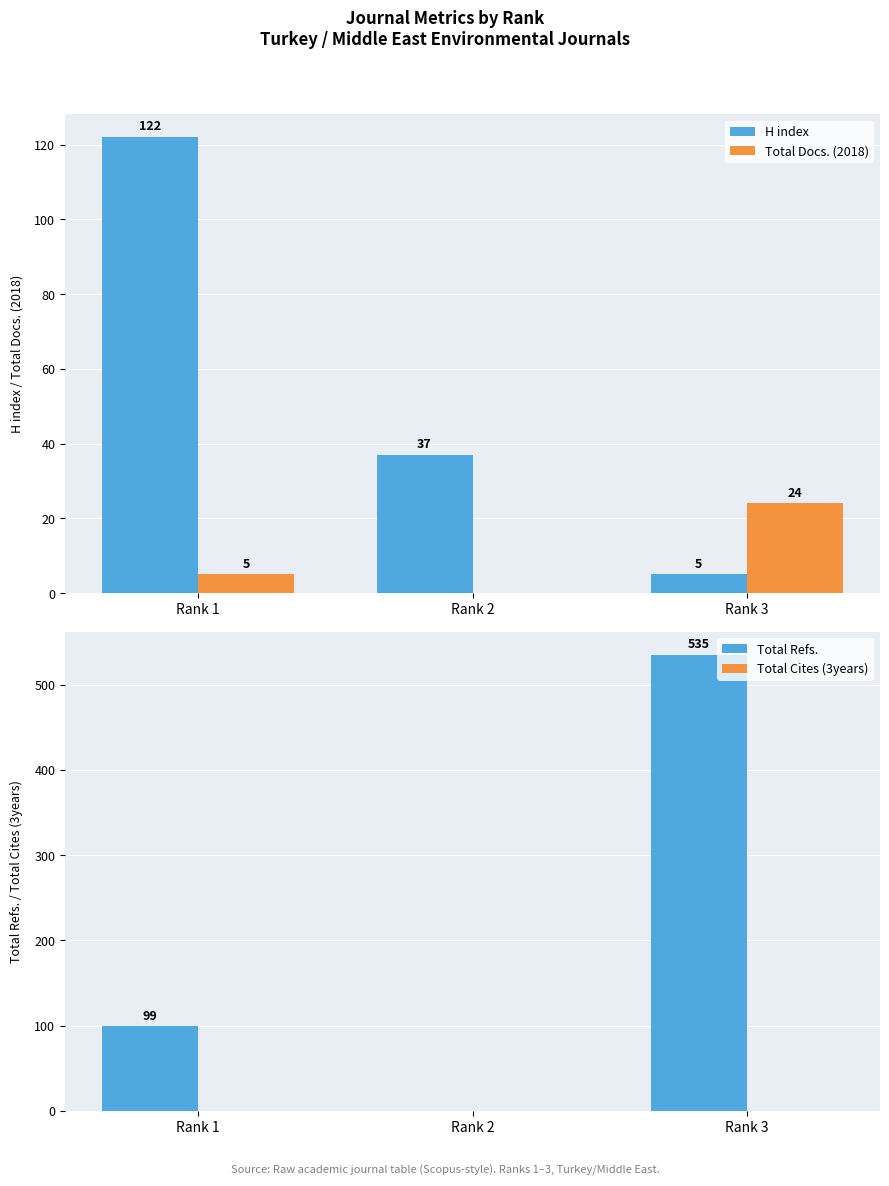

Which series has the largest total across all categories?

Total Refs.